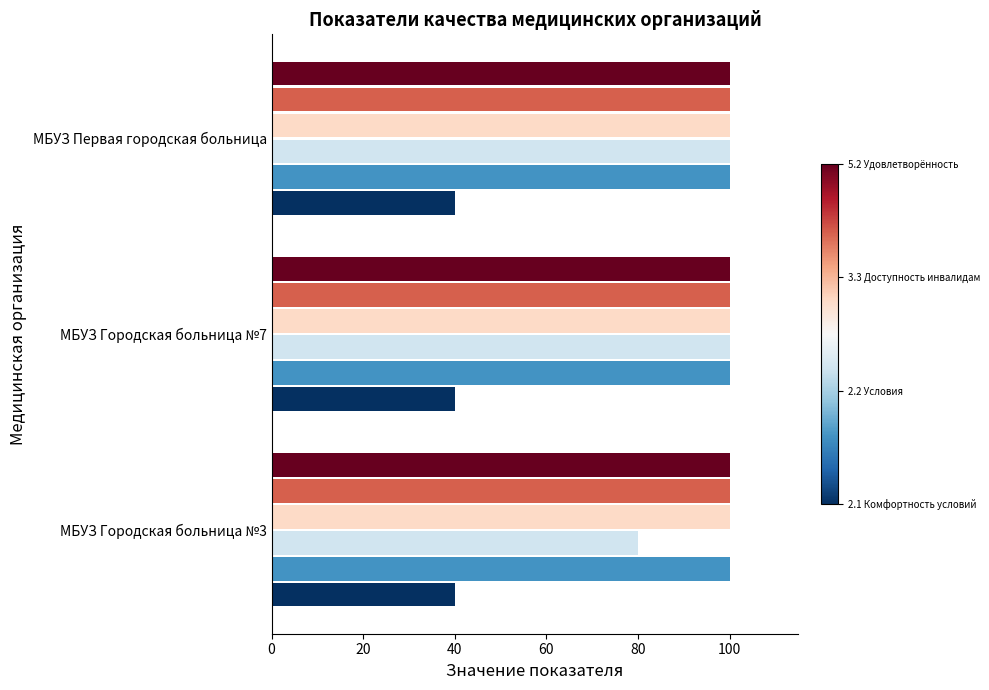

What is the total value across all series at МБУЗ Городская больница №3?

520